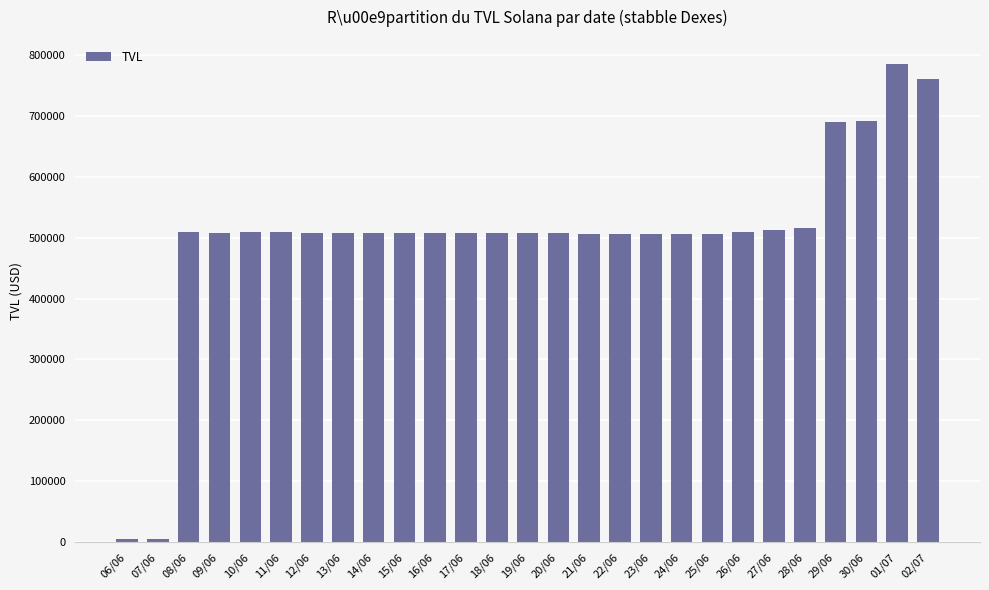

What position from the right is 20/06?

13